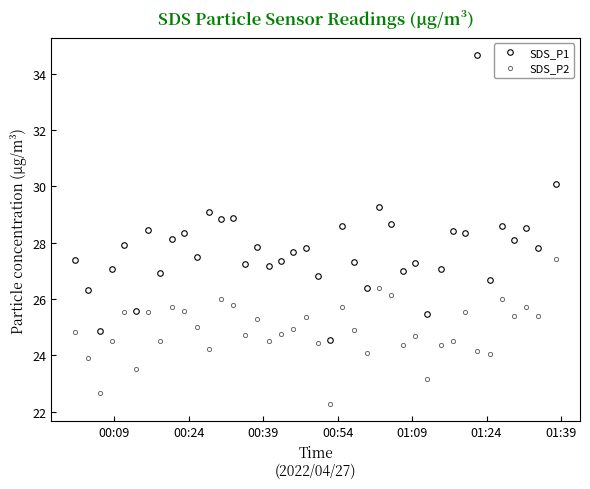

What are all the series names shown in the legend?

SDS_P1, SDS_P2